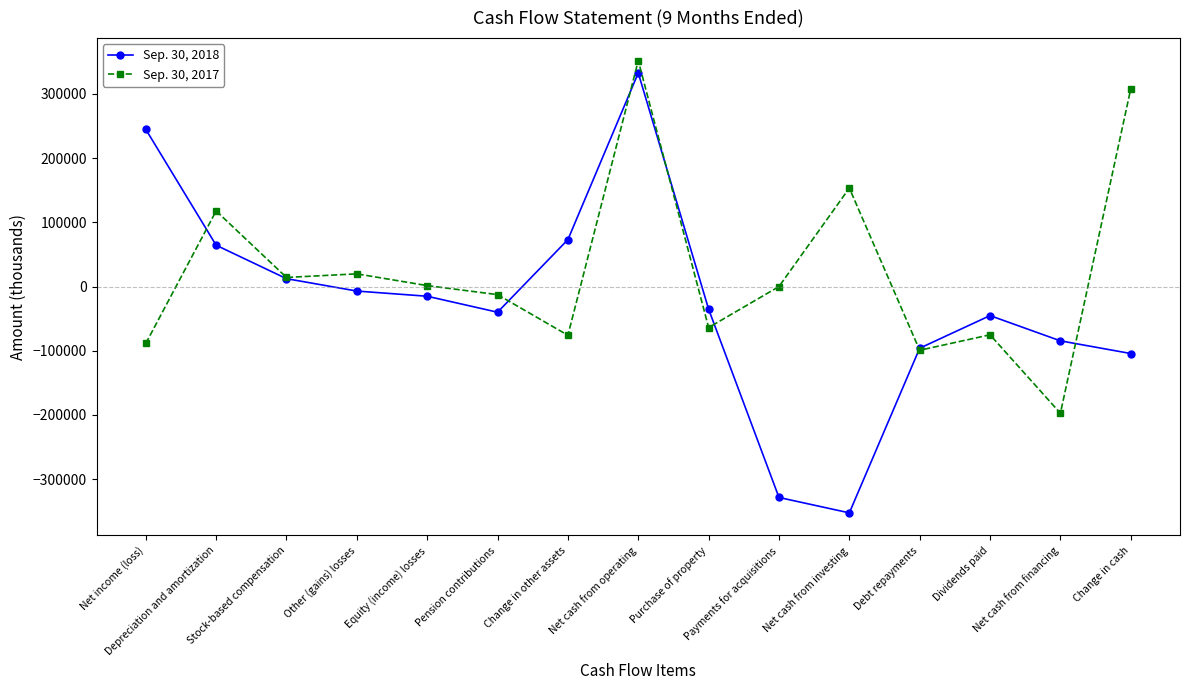

Where does the Sep. 30, 2018 series first go above -35281?

Net income (loss)